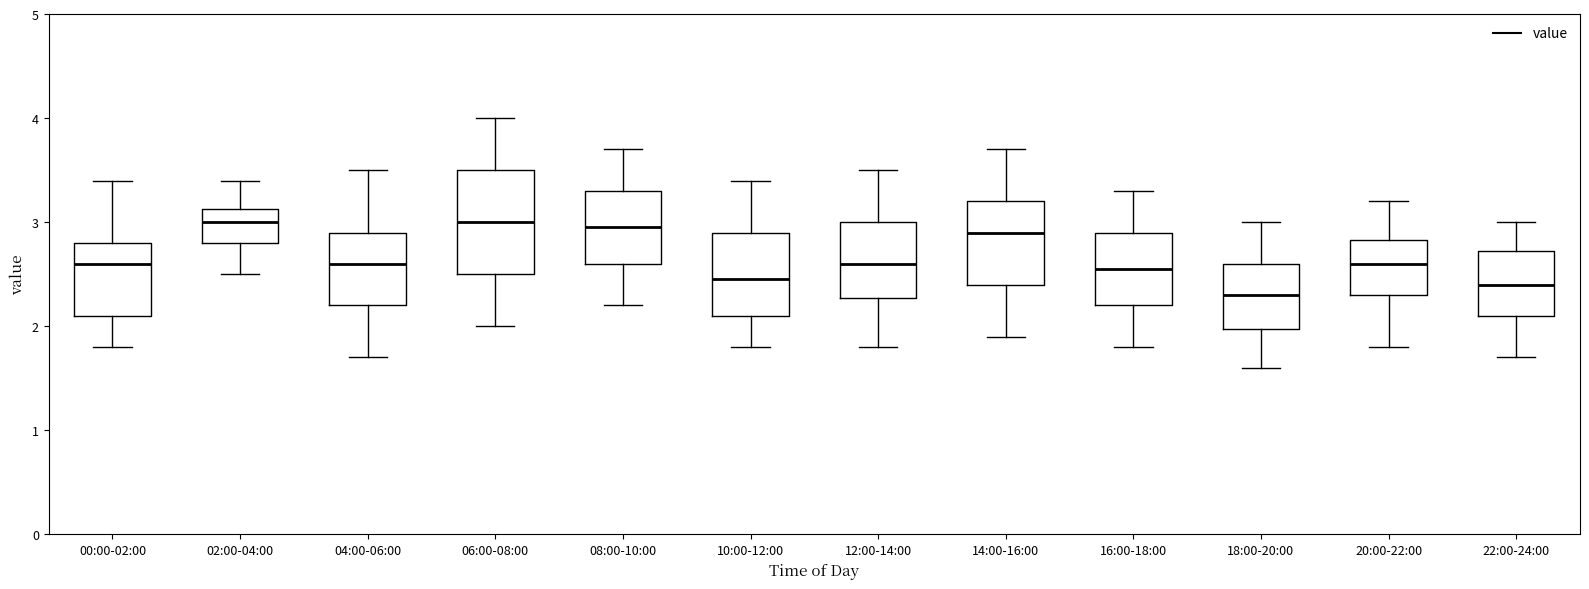

Reading left to right, transcribe this box plot: for each box, give where its median line is, the range the box spans, and where its two whiskers end, as read against the y-axis. The values are not printed on the chart, so give them approximately, as read against the axis.

00:00-02:00: median 2.6, box 2.1 to 2.8, whiskers 1.8 to 3.4
02:00-04:00: median 3.0, box 2.8 to 3.1, whiskers 2.5 to 3.4
04:00-06:00: median 2.6, box 2.2 to 2.9, whiskers 1.7 to 3.5
06:00-08:00: median 3.0, box 2.5 to 3.5, whiskers 2.0 to 4.0
08:00-10:00: median 3.0, box 2.6 to 3.3, whiskers 2.2 to 3.7
10:00-12:00: median 2.5, box 2.1 to 2.9, whiskers 1.8 to 3.4
12:00-14:00: median 2.6, box 2.3 to 3.0, whiskers 1.8 to 3.5
14:00-16:00: median 2.9, box 2.4 to 3.2, whiskers 1.9 to 3.7
16:00-18:00: median 2.6, box 2.2 to 2.9, whiskers 1.8 to 3.3
18:00-20:00: median 2.3, box 2.0 to 2.6, whiskers 1.6 to 3.0
20:00-22:00: median 2.6, box 2.3 to 2.8, whiskers 1.8 to 3.2
22:00-24:00: median 2.4, box 2.1 to 2.7, whiskers 1.7 to 3.0